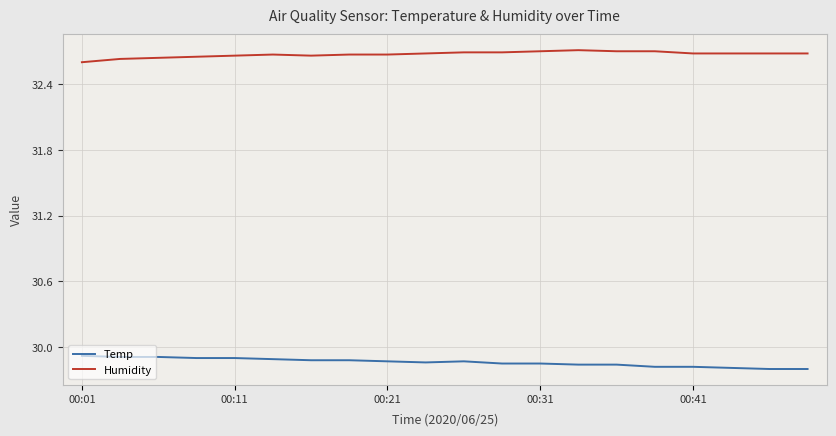

True or false: Humidity and Temp cross at least once.

False